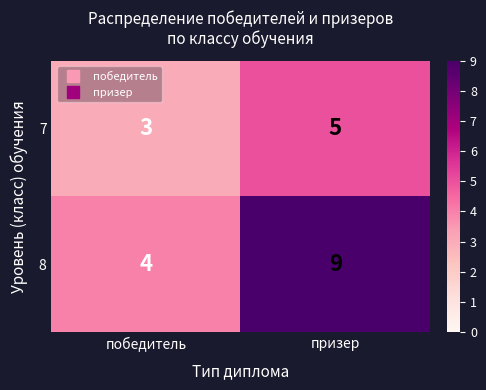

What is the difference between the 8 values at победитель and призер?

5